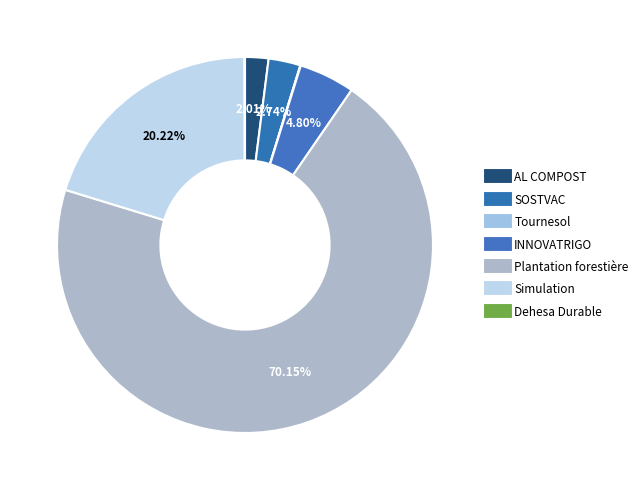

How many segments does this pie chart have?

7